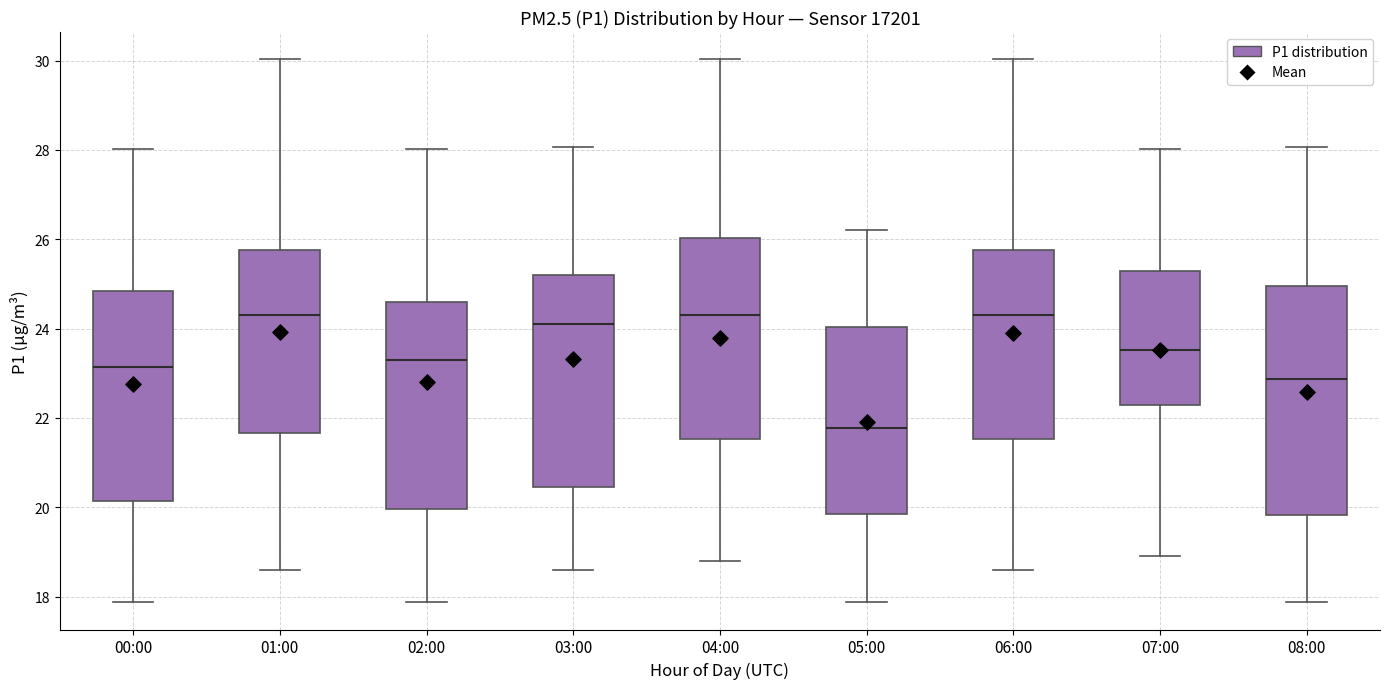

Reading left to right, read every box against the y-axis: the position of its median line, the range the box covers, and the ends of its whiskers. The values are not printed on the chart, so give them approximately, as read against the axis.

00:00: median 23.2, box 20.2 to 24.8, whiskers 17.8 to 28.0
01:00: median 24.4, box 21.6 to 25.8, whiskers 18.6 to 30.0
02:00: median 23.4, box 20.0 to 24.6, whiskers 17.8 to 28.0
03:00: median 24.2, box 20.4 to 25.2, whiskers 18.6 to 28.0
04:00: median 24.4, box 21.6 to 26.0, whiskers 18.8 to 30.0
05:00: median 21.8, box 19.8 to 24.0, whiskers 17.8 to 26.2
06:00: median 24.4, box 21.6 to 25.8, whiskers 18.6 to 30.0
07:00: median 23.6, box 22.2 to 25.2, whiskers 19.0 to 28.0
08:00: median 22.8, box 19.8 to 25.0, whiskers 17.8 to 28.0